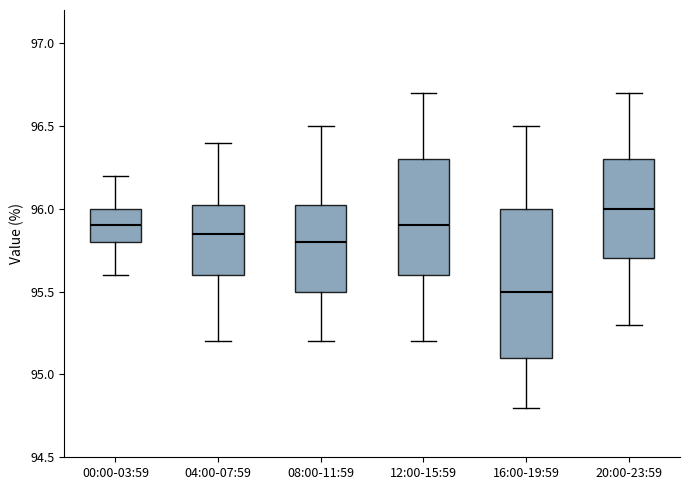

Where does the upper whisker of the box for 20:00-23:59 end on the y-axis? The values are not printed on the chart, so give them approximately, as read against the axis.

96.70